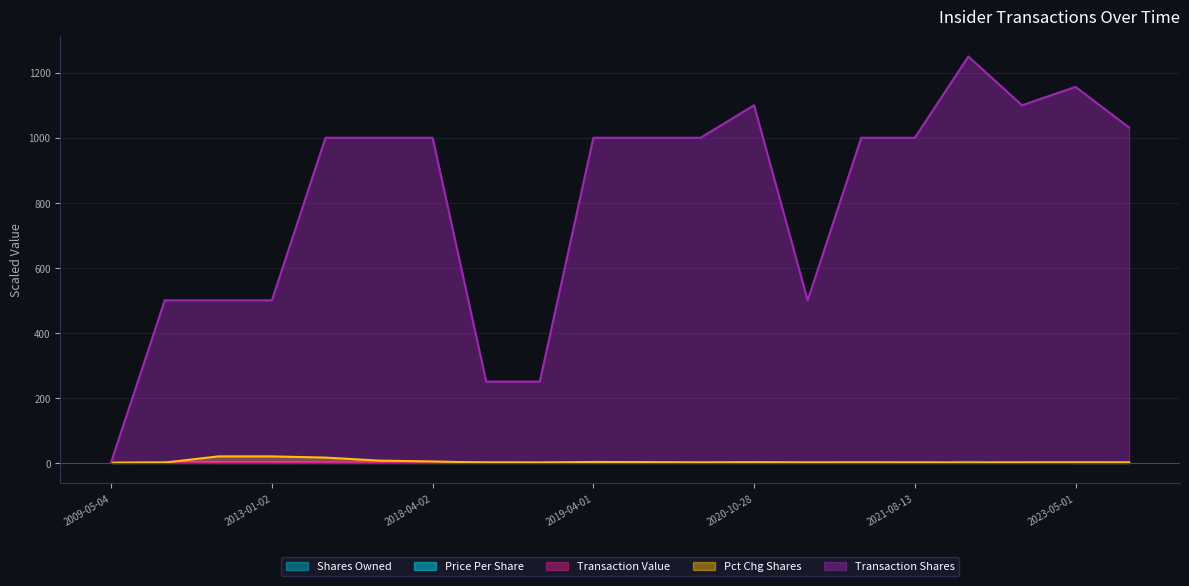

What is the approximate value of pctchgSharesOwned at 2017-04-03?

7.0